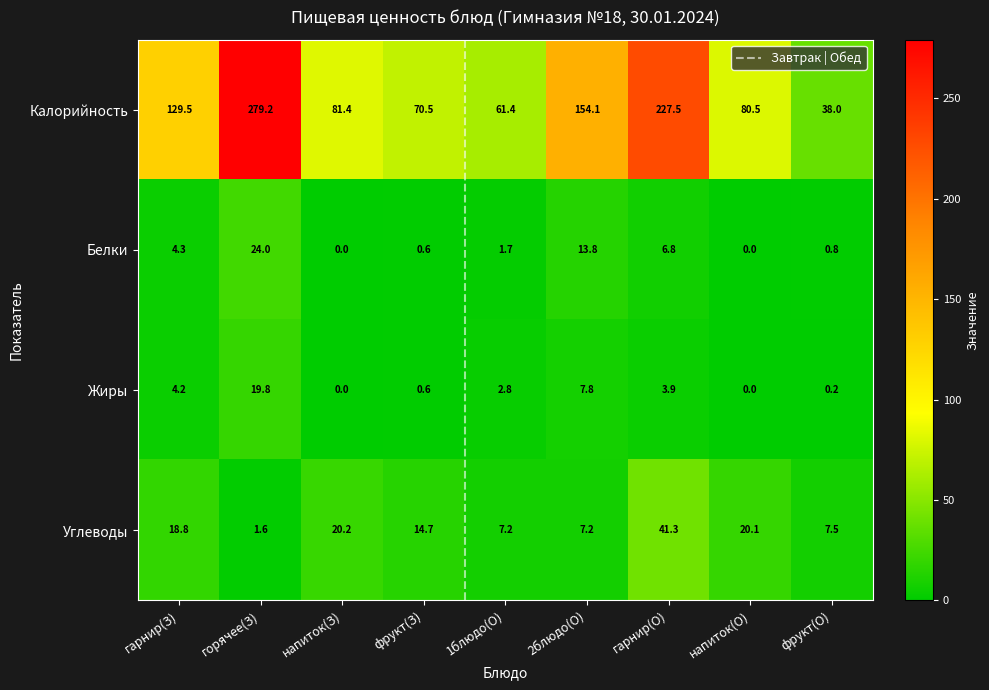

Where does the Белки series first go above 1?

гарнир(З)